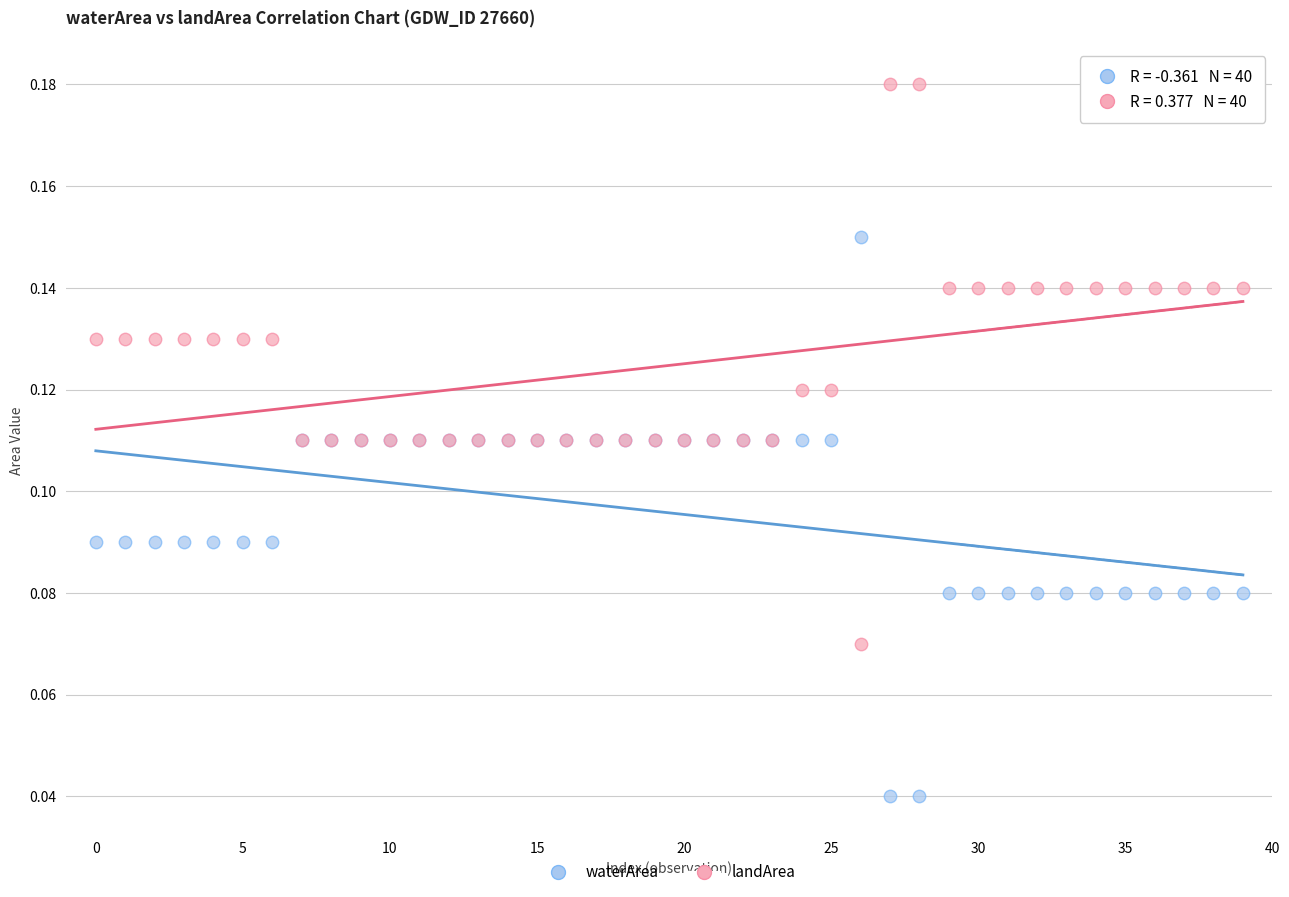

Which series contains the highest Y value?

landArea